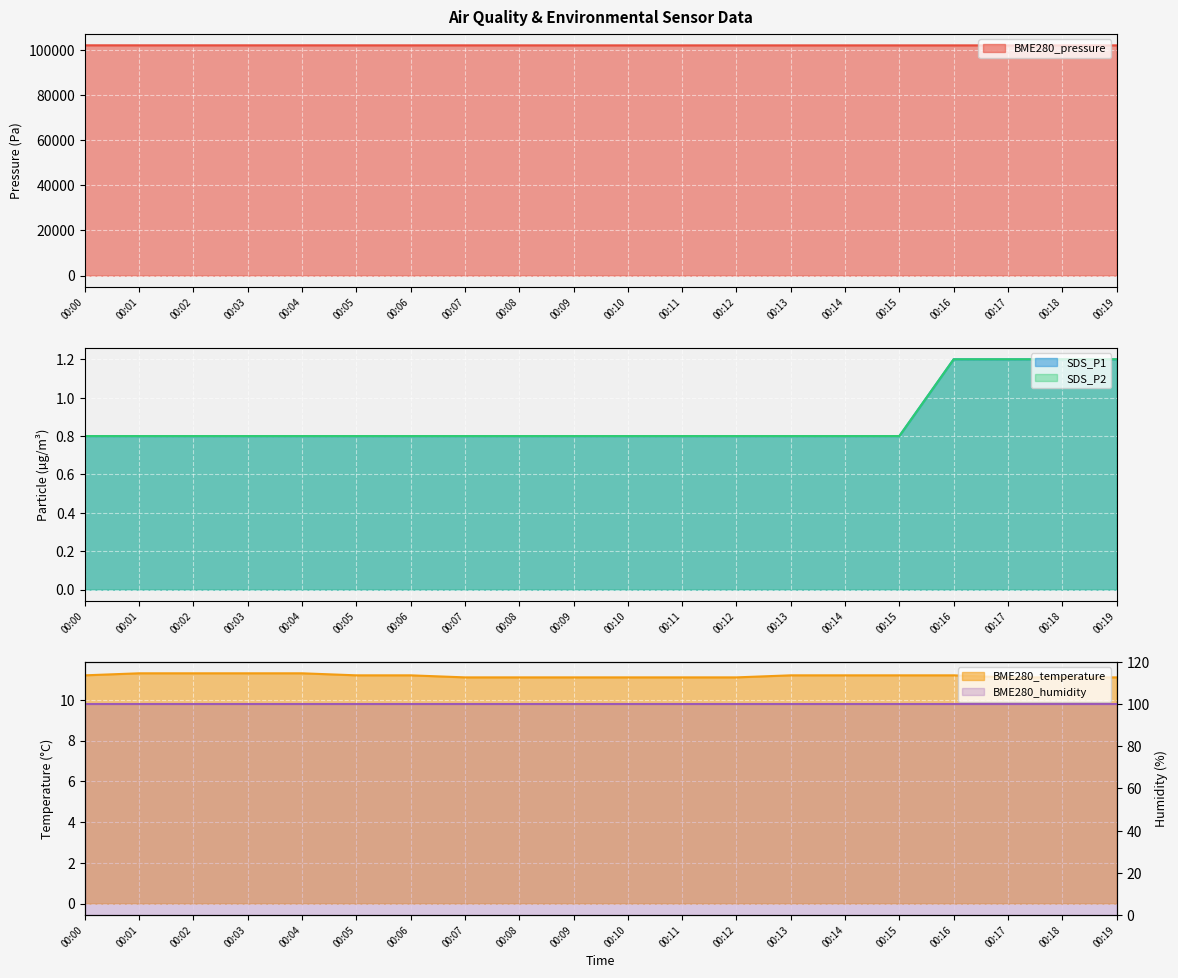

How many categories are shown in the chart?

20